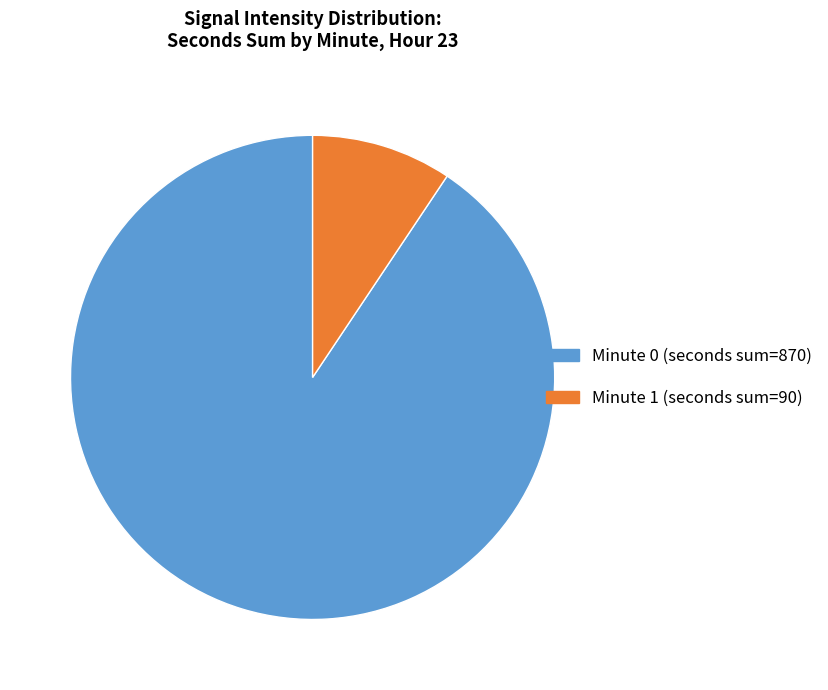

Is Minute 1 (seconds sum=90) the majority of the pie?

No